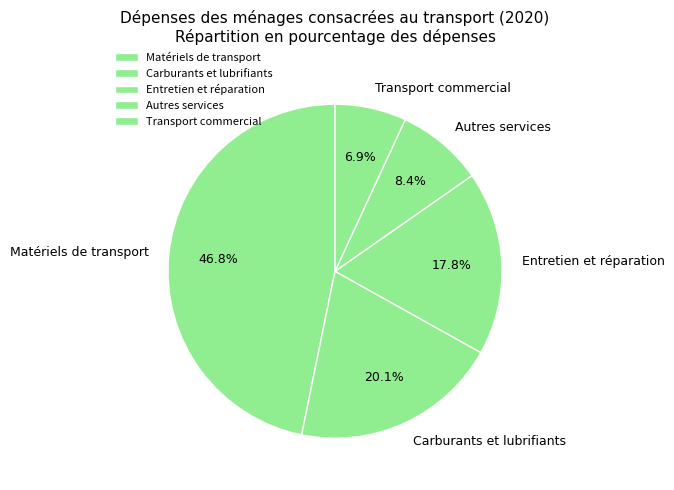

The Carburants et lubrifiants slice represents 35% of the pie. True or false?

False